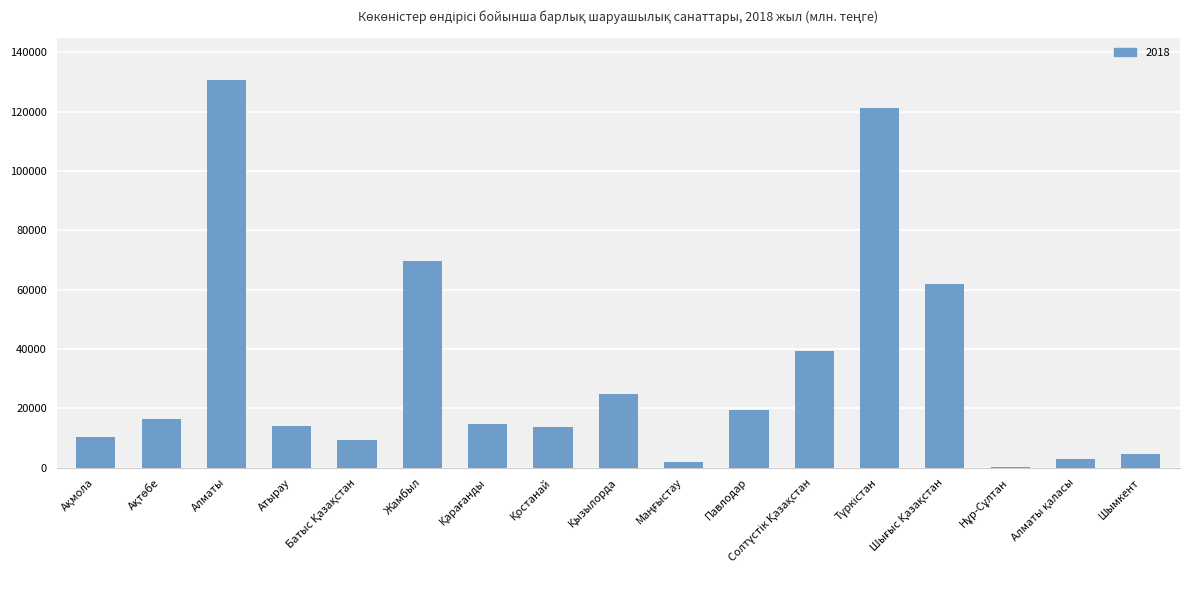

What is the maximum value shown in the chart?

130720.6